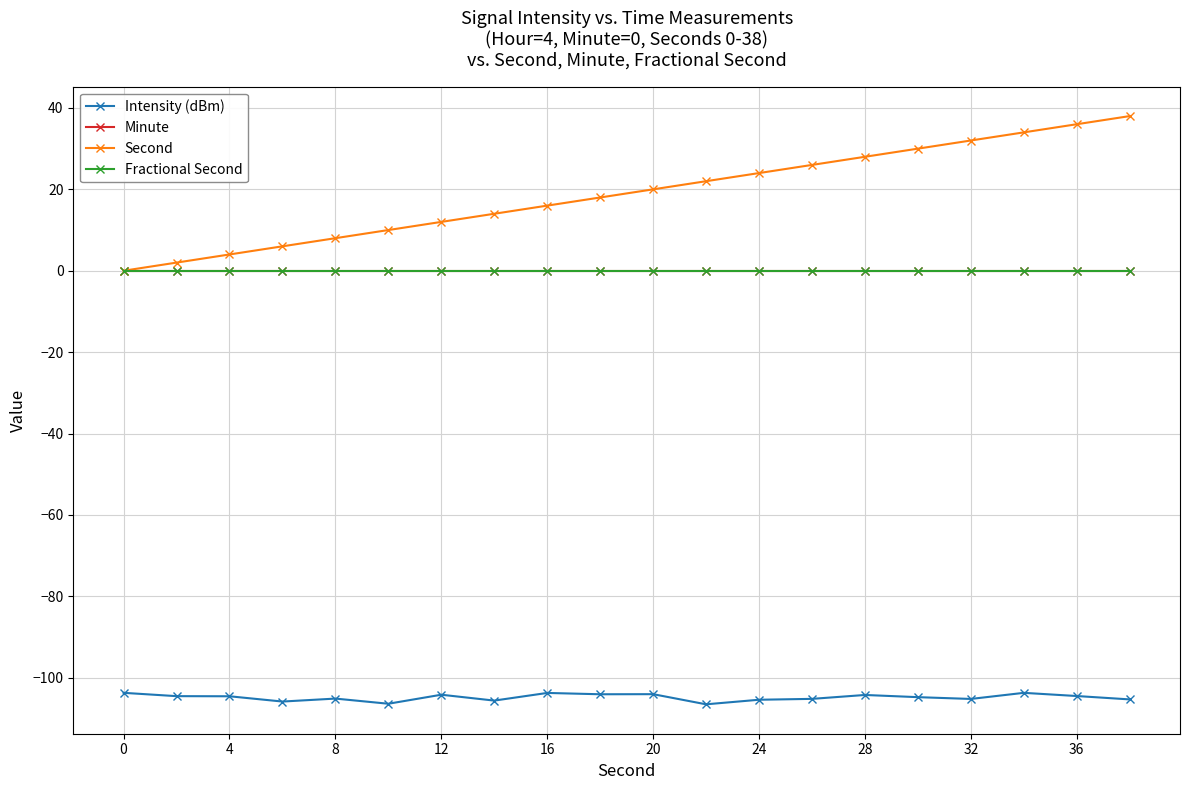

True or false: Second and Fractional Second cross at least once.

False